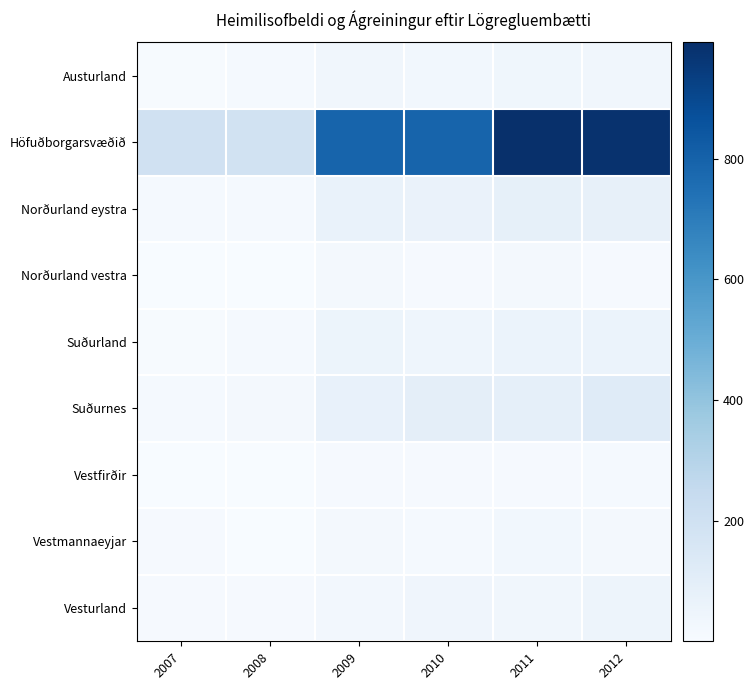

What is the maximum value shown in the chart?

992